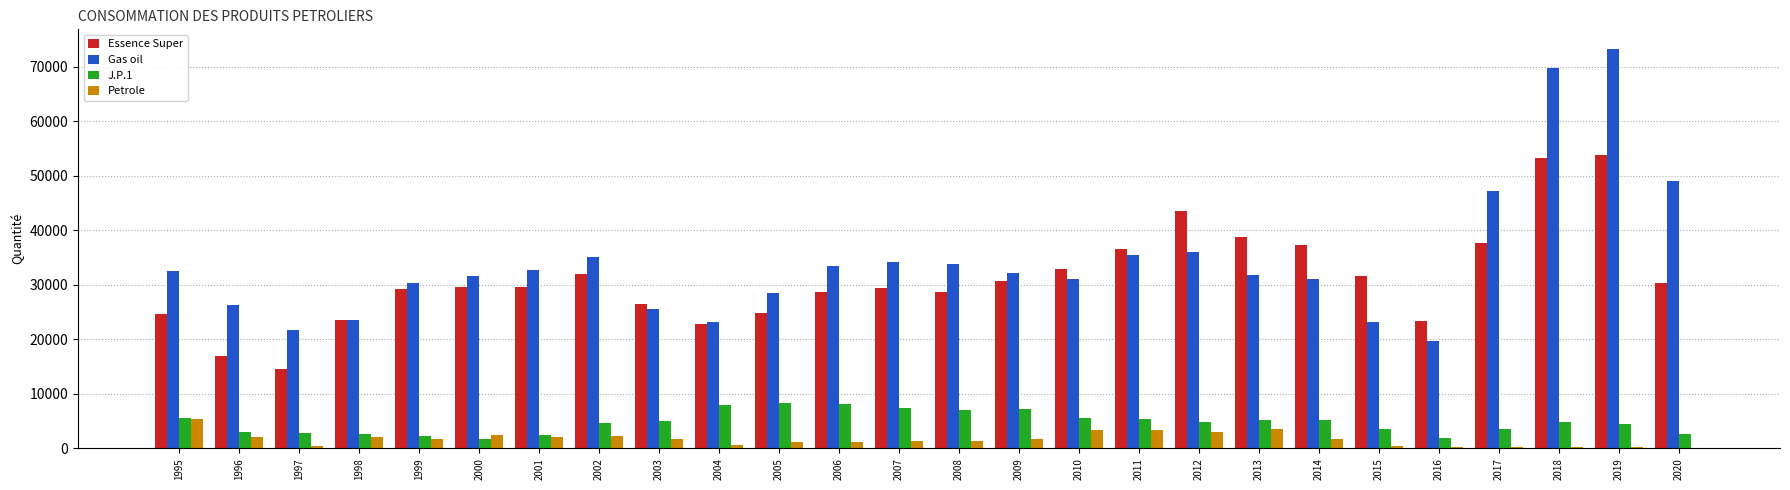

What is the maximum value for Gas oil?

73237